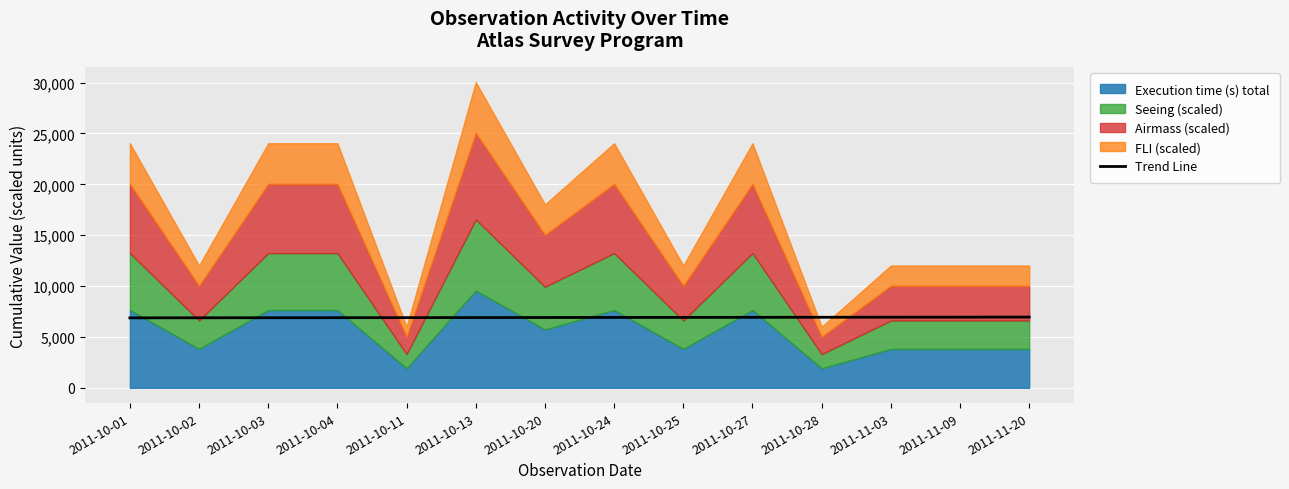

What is the difference between the maximum and second lowest values?

69.2